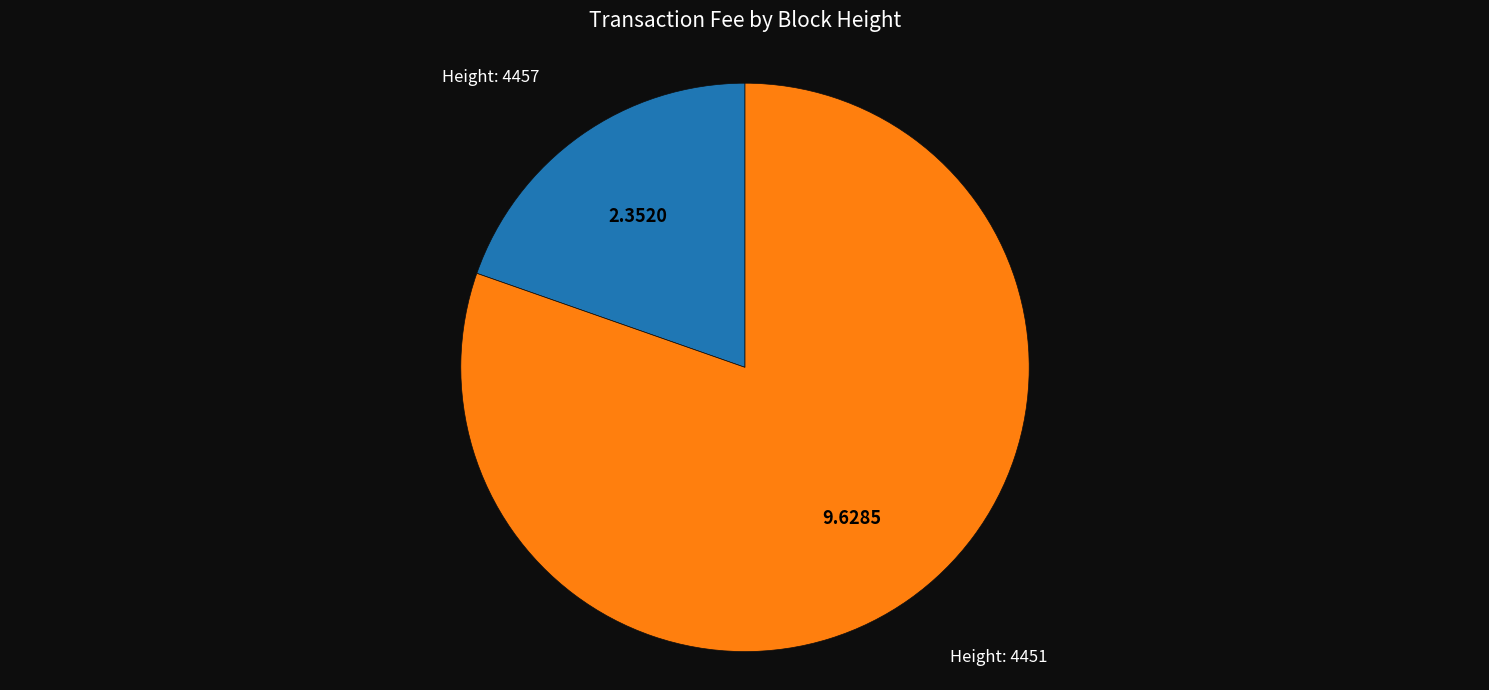

Does any single category account for the majority?

Yes